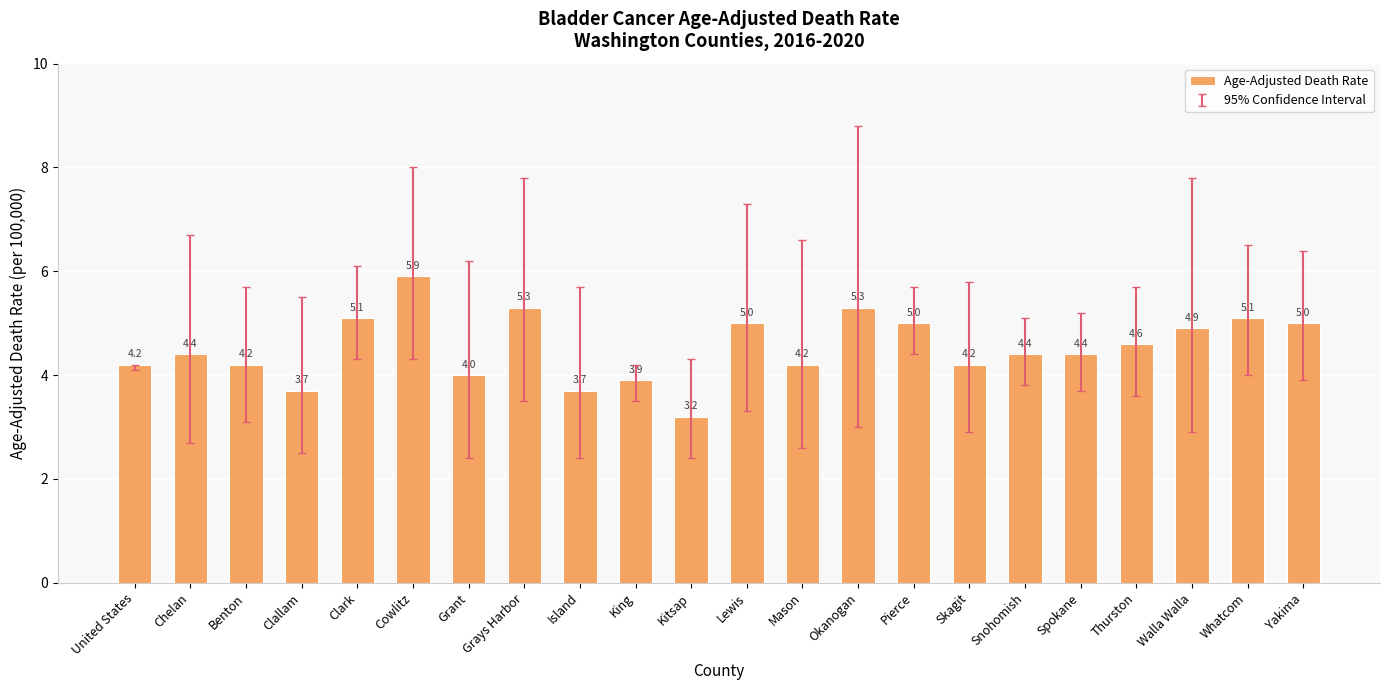

What is the label of the 5th bar from the right?

Spokane